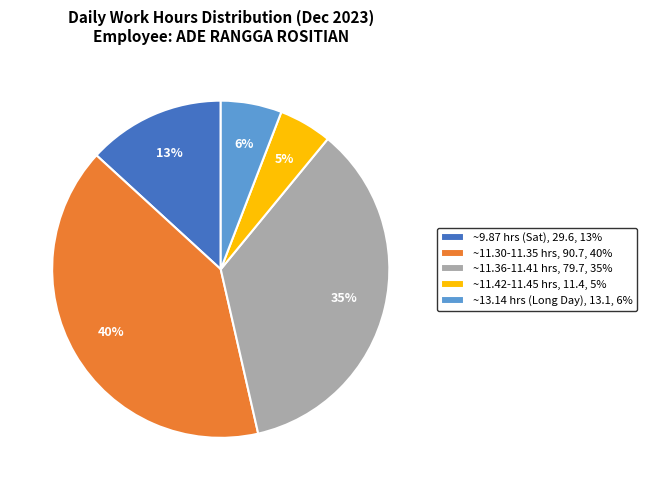

Rank the categories by value from highest to lowest.

~11.30-11.35 hrs, 90.7, 40%, ~11.36-11.41 hrs, 79.7, 35%, ~9.87 hrs (Sat), 29.6, 13%, ~13.14 hrs (Long Day), 13.1, 6%, ~11.42-11.45 hrs, 11.4, 5%